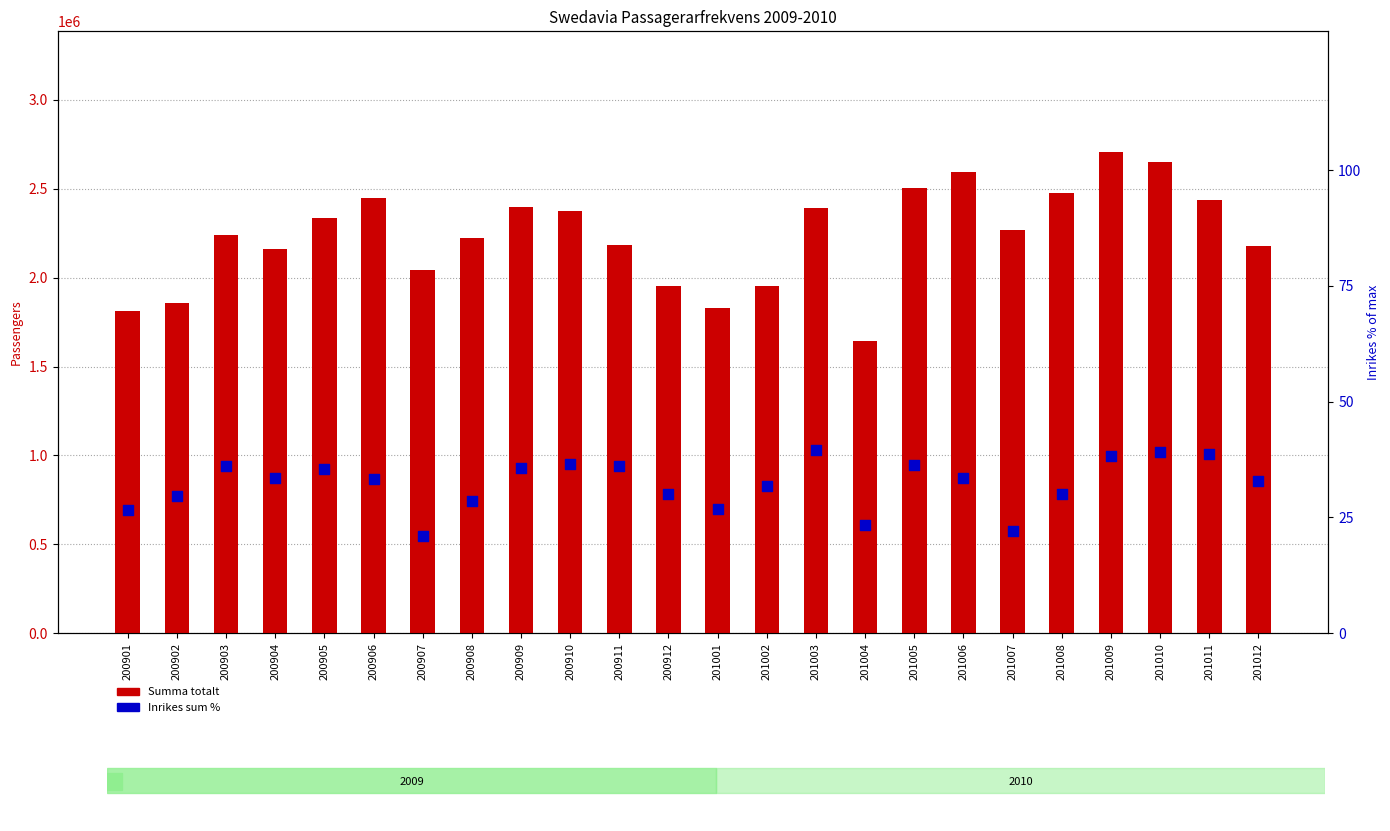

Which series contains the lowest Y value?

Inrikes sum %